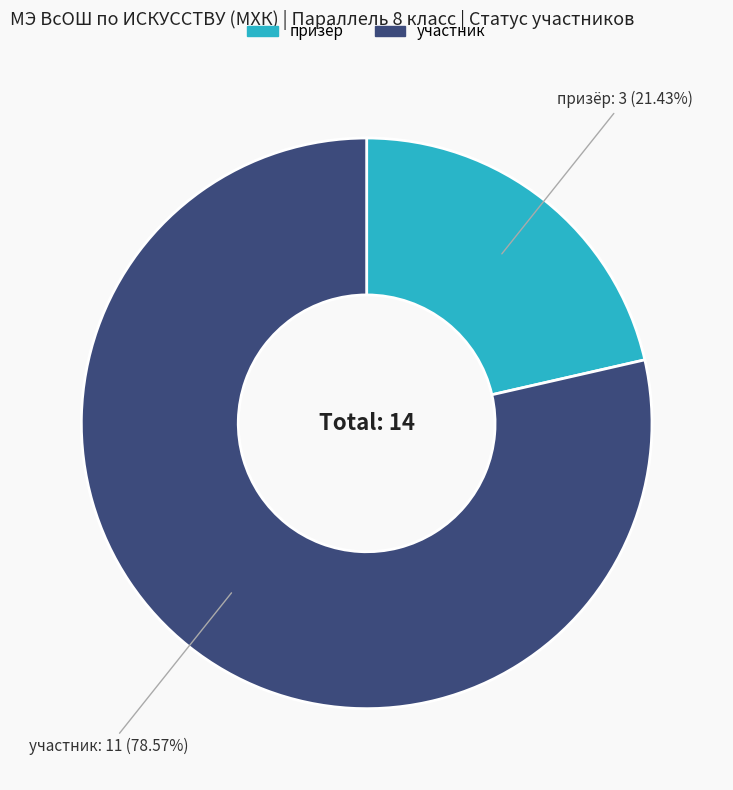

What percentage is the призёр slice, to the nearest percent?

21%